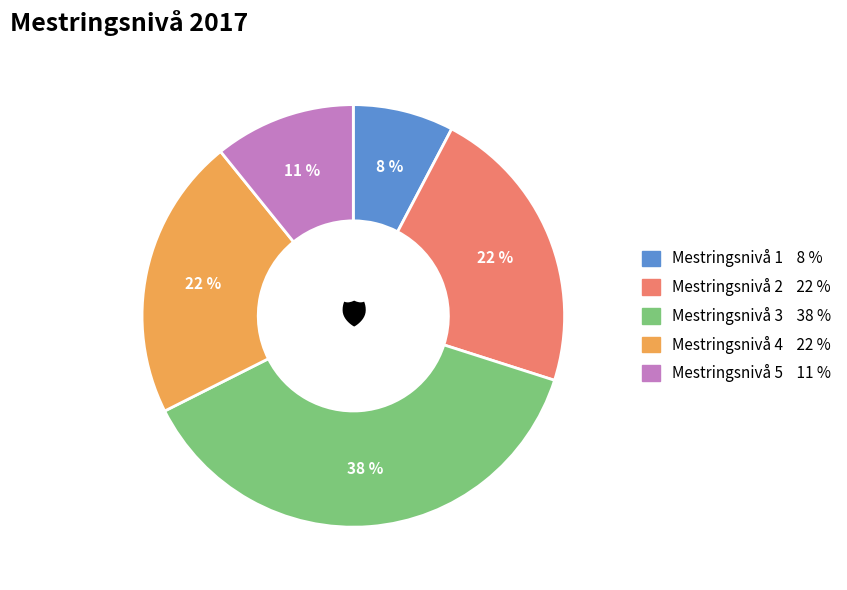

What is the largest slice in the pie chart?

Mestringsnivå 3